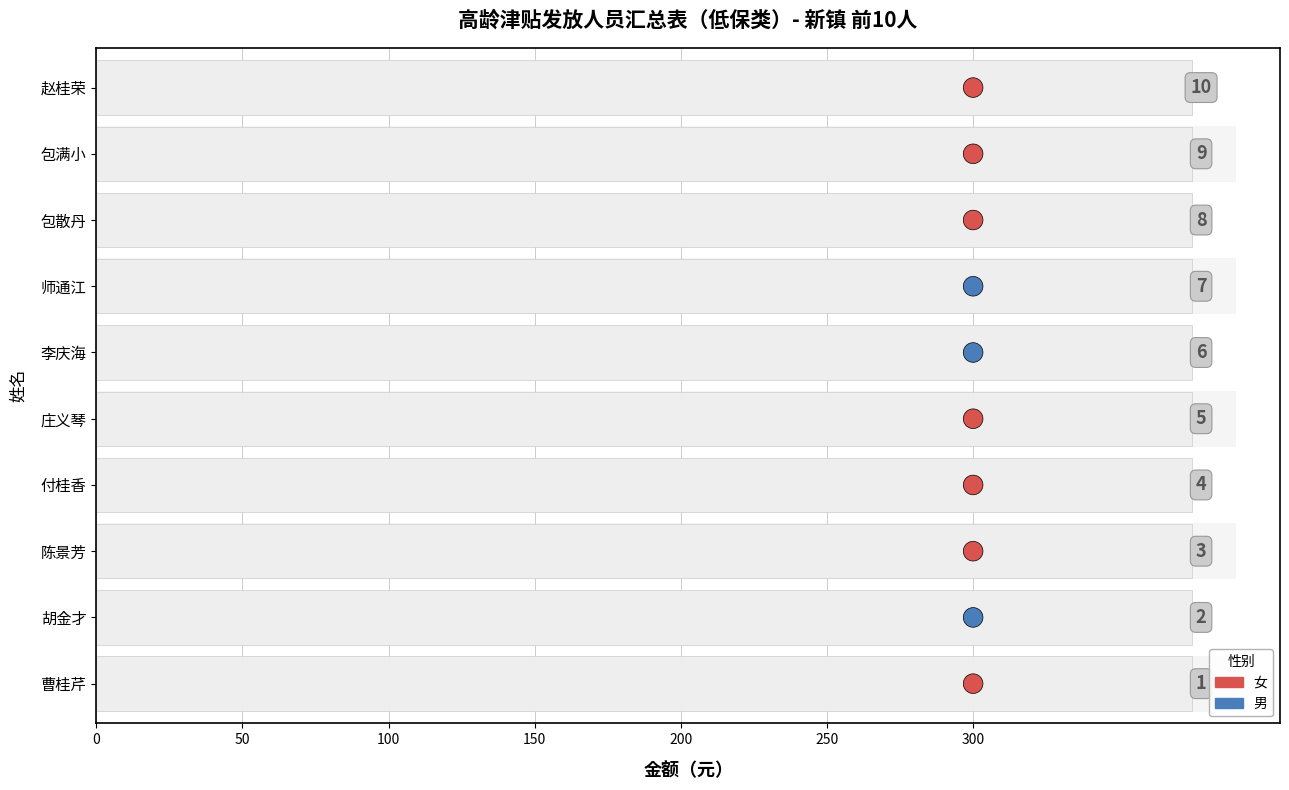

Which has a higher value, 300 or 300?

300